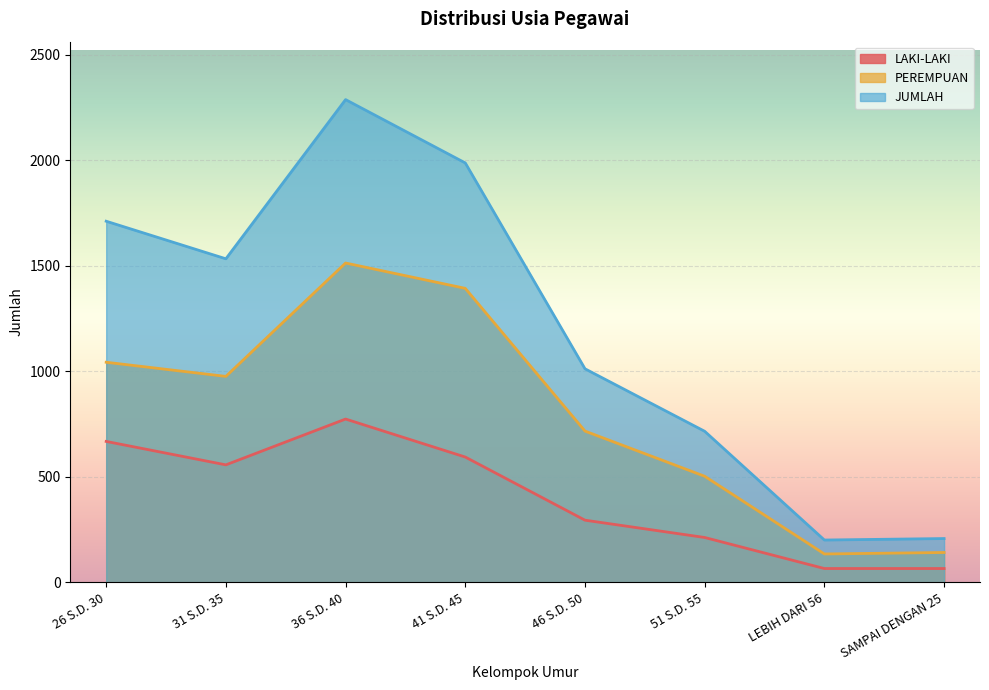

Reading left to right, extract all data points from this chart.

LAKI-LAKI: 26 S.D. 30=668	31 S.D. 35=557	36 S.D. 40=774	41 S.D. 45=594	46 S.D. 50=295	51 S.D. 55=213	LEBIH DARI 56=66	SAMPAI DENGAN 25=66
PEREMPUAN: 26 S.D. 30=1043	31 S.D. 35=976	36 S.D. 40=1513	41 S.D. 45=1393	46 S.D. 50=717	51 S.D. 55=503	LEBIH DARI 56=135	SAMPAI DENGAN 25=142
JUMLAH: 26 S.D. 30=1711	31 S.D. 35=1533	36 S.D. 40=2287	41 S.D. 45=1987	46 S.D. 50=1012	51 S.D. 55=716	LEBIH DARI 56=201	SAMPAI DENGAN 25=208